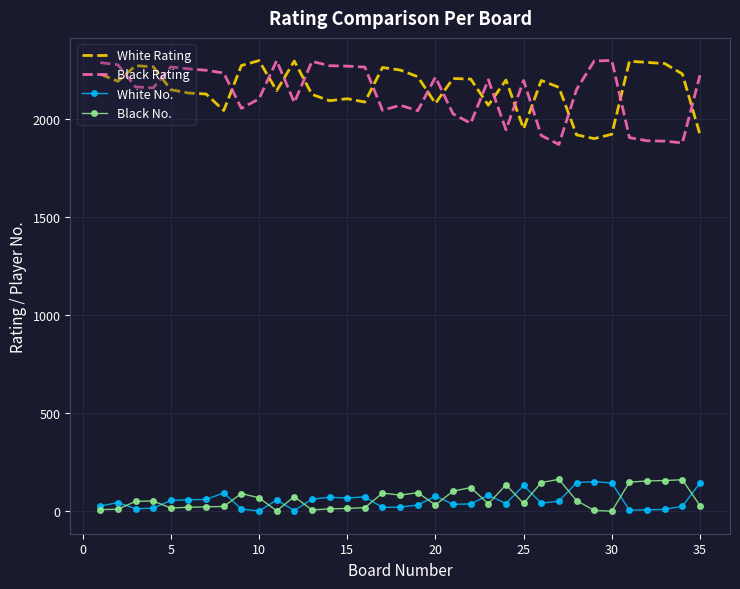

At how many categories does at least one series exceed 822?

35